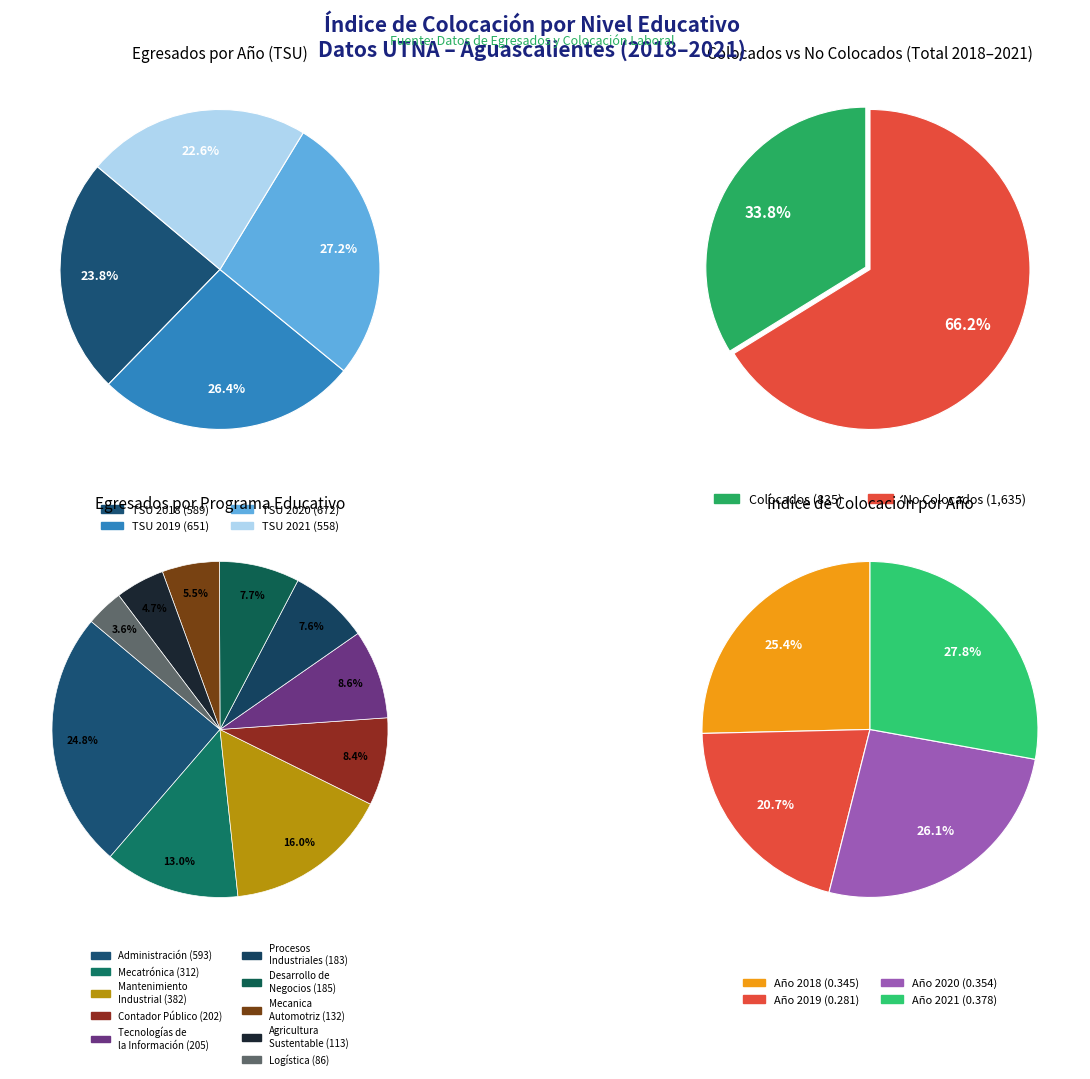

To the nearest percent, what portion does 2 represent?

26%